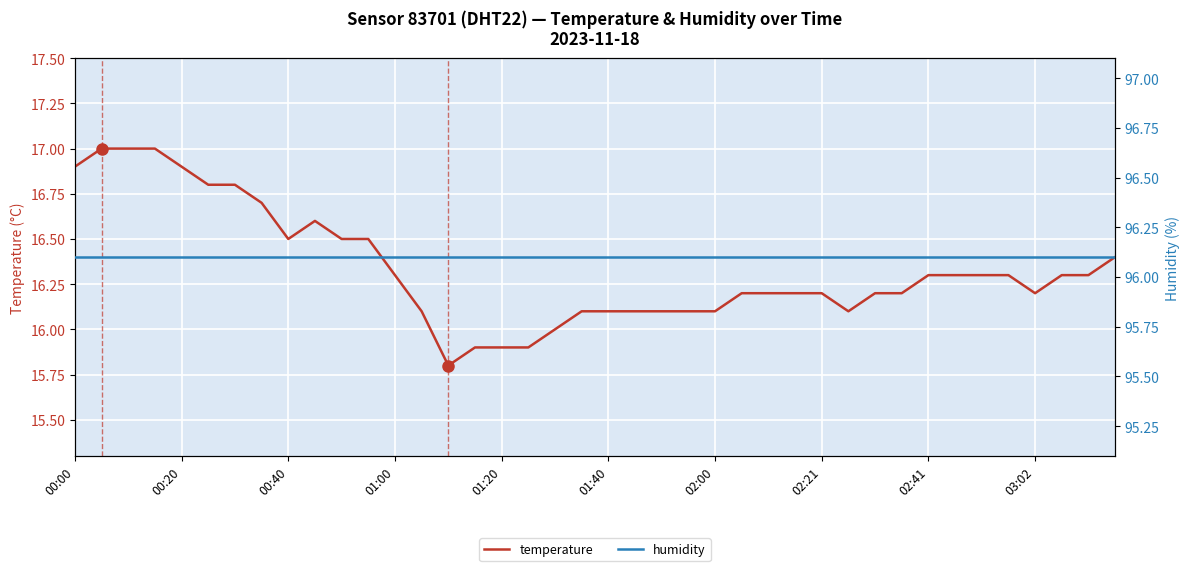

True or false: humidity and temperature cross at least once.

False